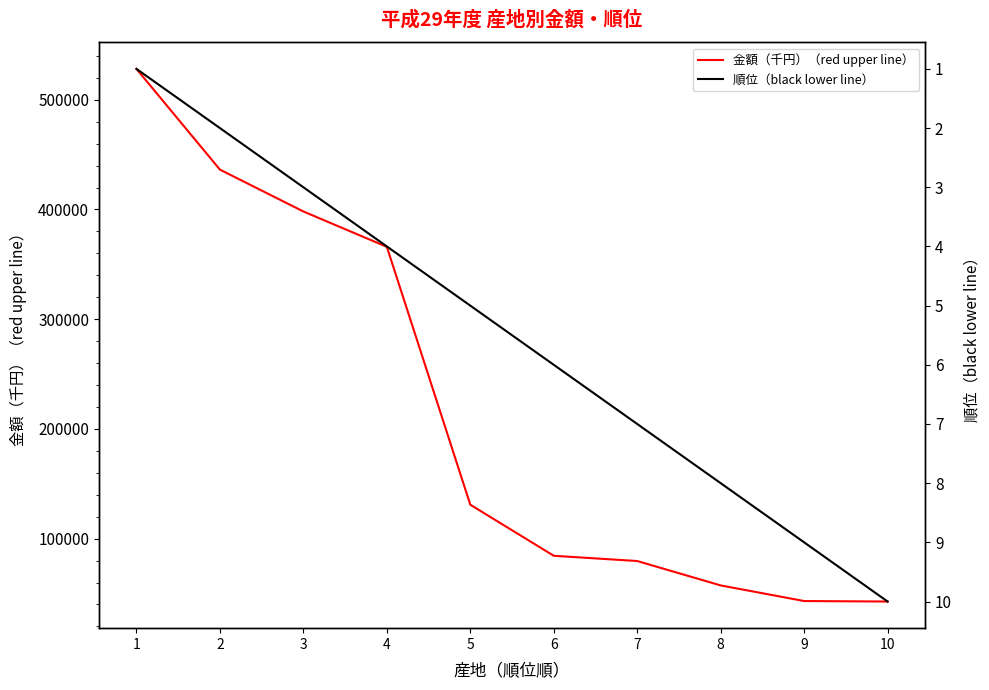

What is the smallest value displayed?

1